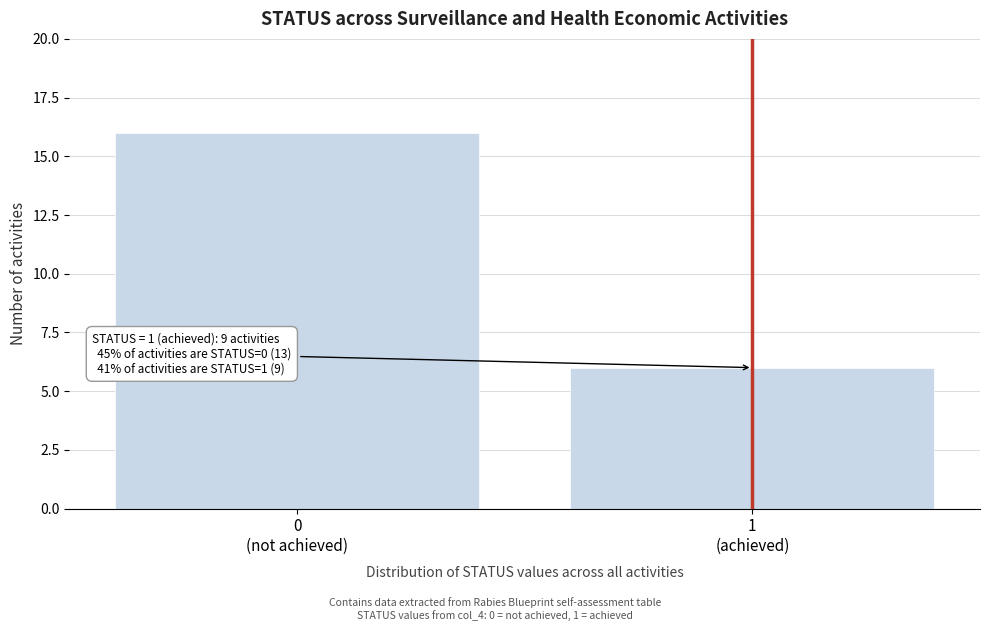

Reading right to left, what are all the values shown in this chart?

6	16